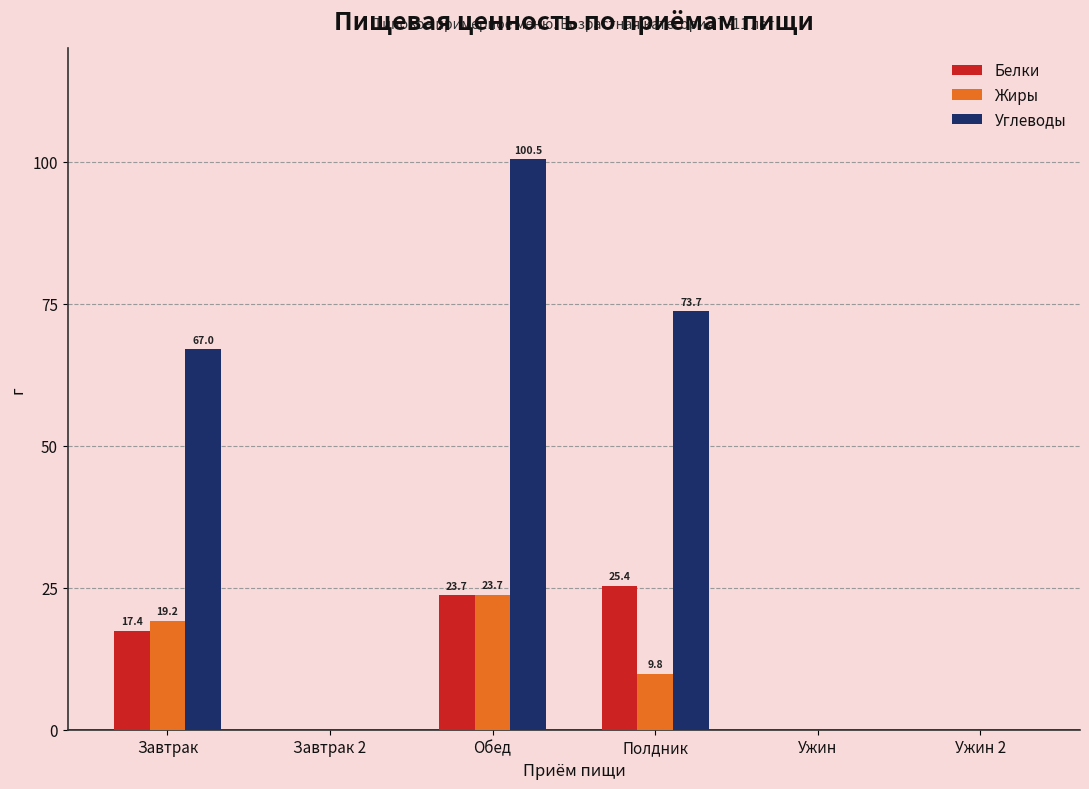

Read the Жиры value at Полдник.

9.8